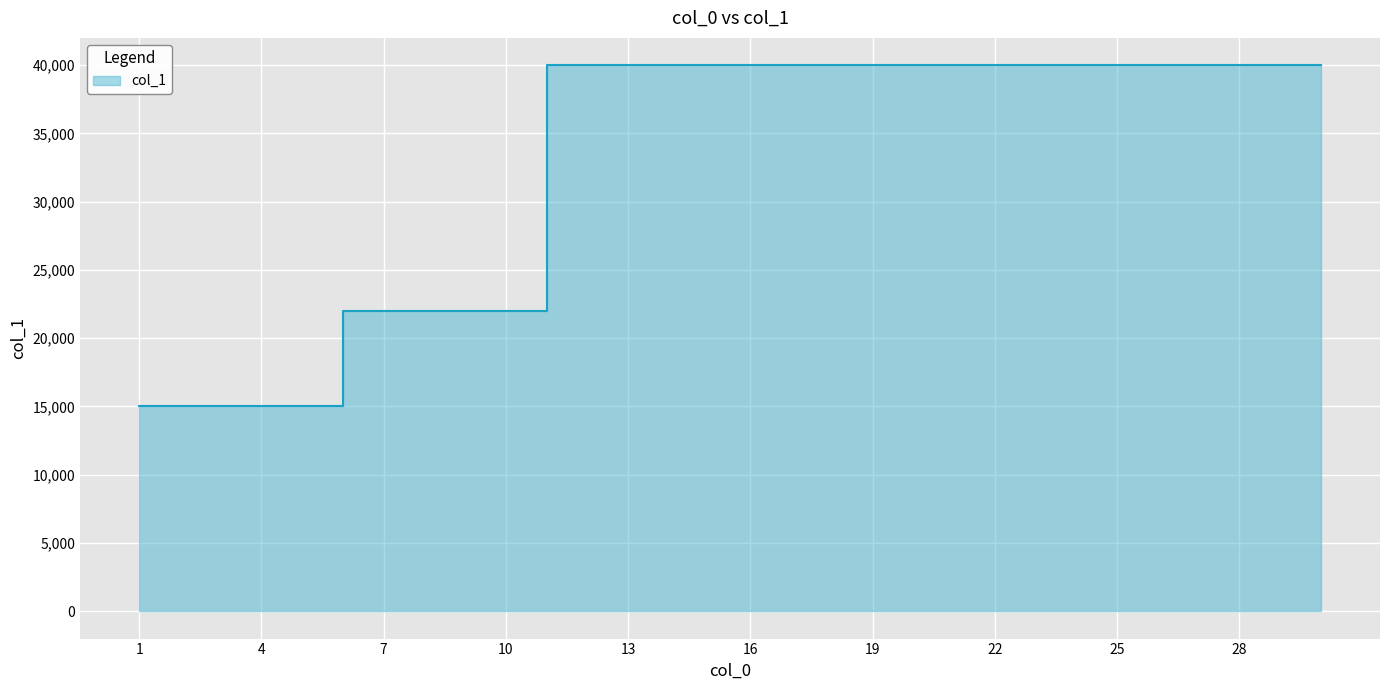

What is the average value?

32833